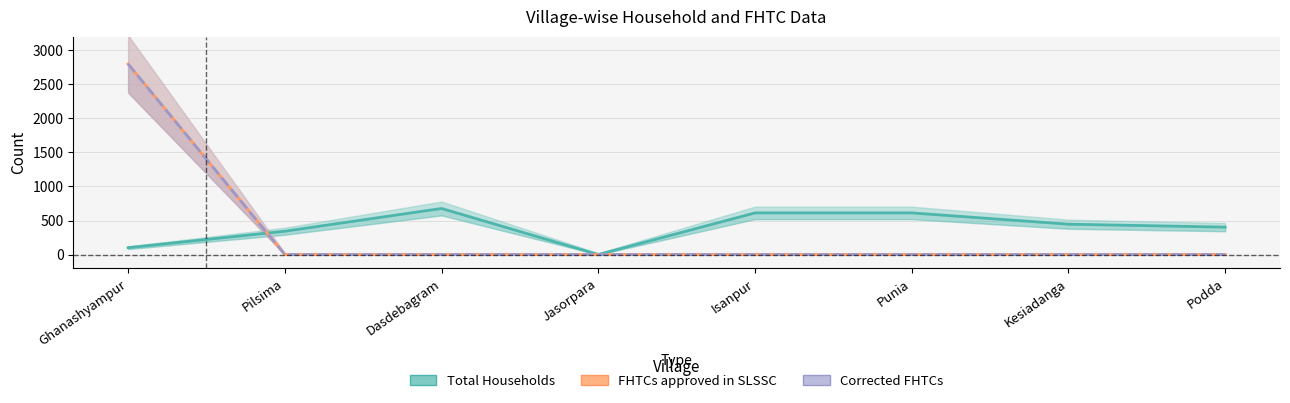

Is it true that Total Households equals 446 at Kesiadanga?

True